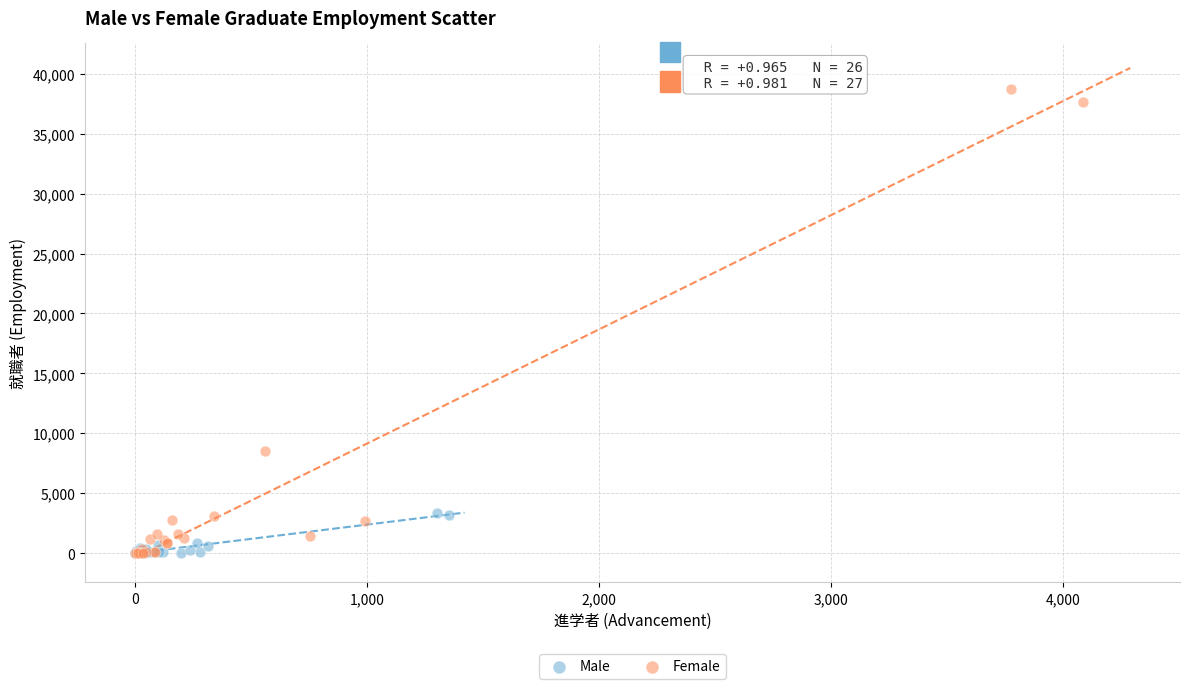

Which series reaches the maximum Y coordinate?

Female